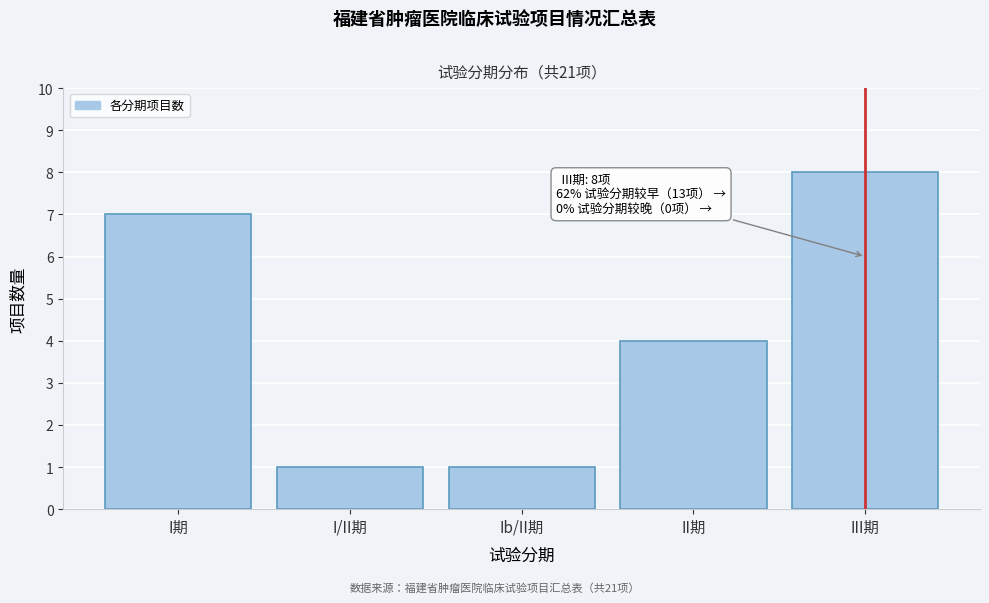

Reading left to right, extract all data points from this chart.

7	1	1	4	8